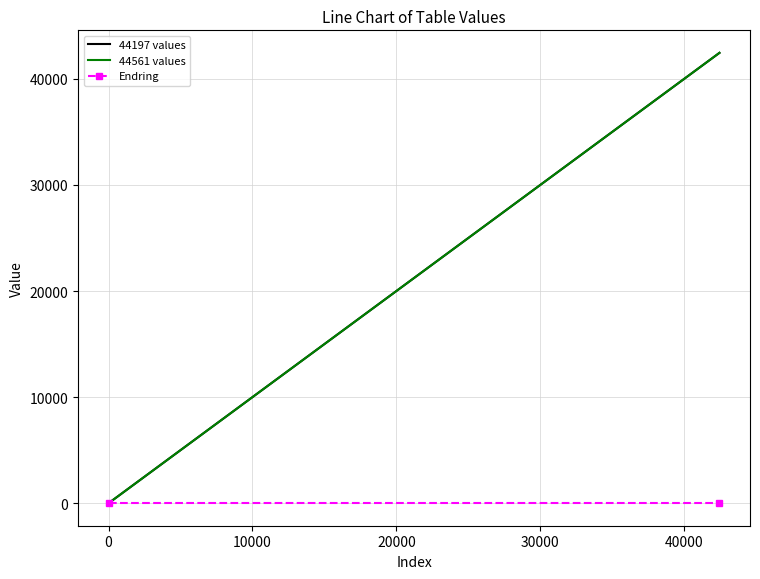

Count the 44197 values values in the range 0 to 42451.

2